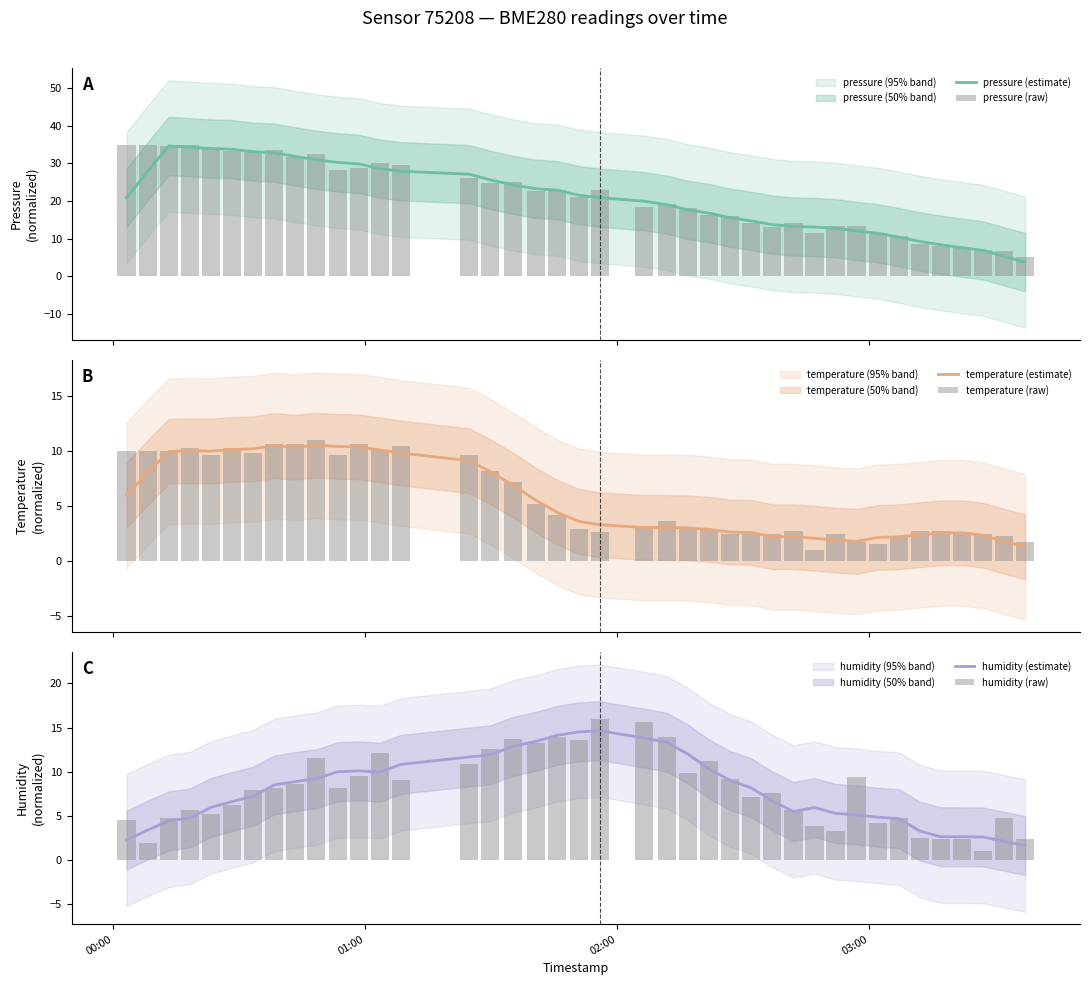

What is the smallest value displayed?

1.0